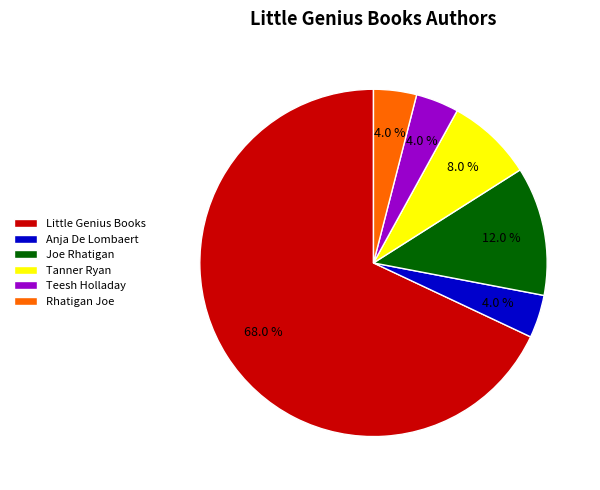

To the nearest percent, what percentage of the pie is Rhatigan Joe?

4%